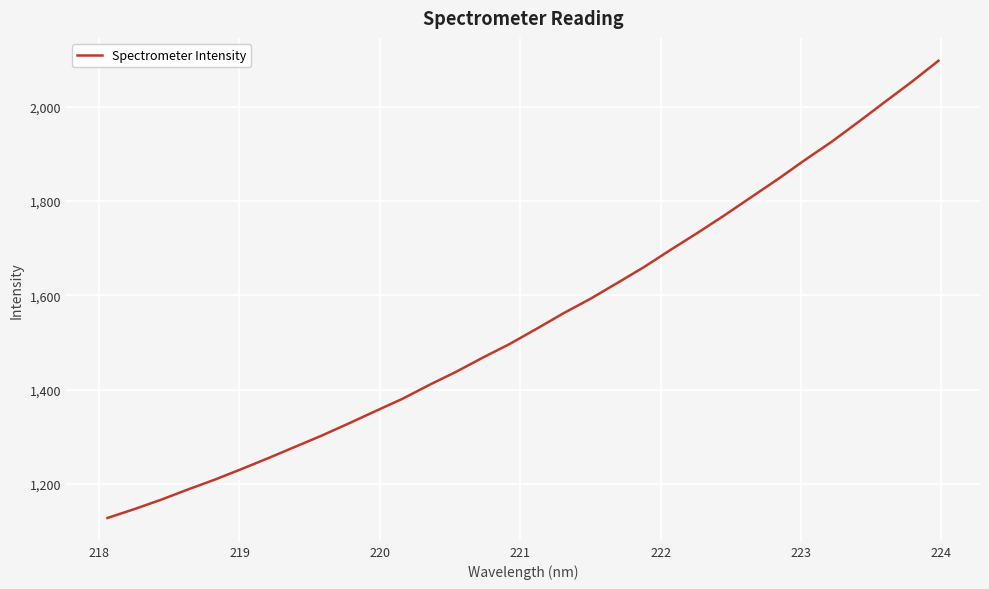

What is the maximum value shown in the chart?

2097.7